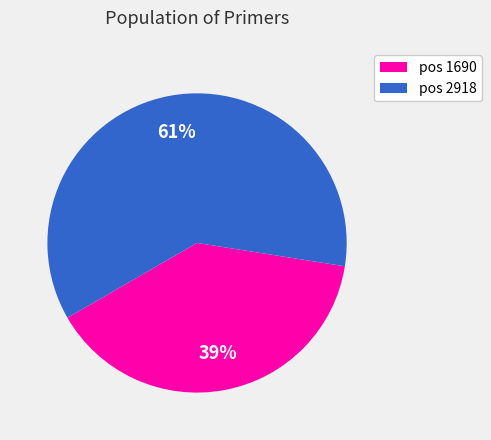

Is it true that pos 1690 is 49% of the pie?

False